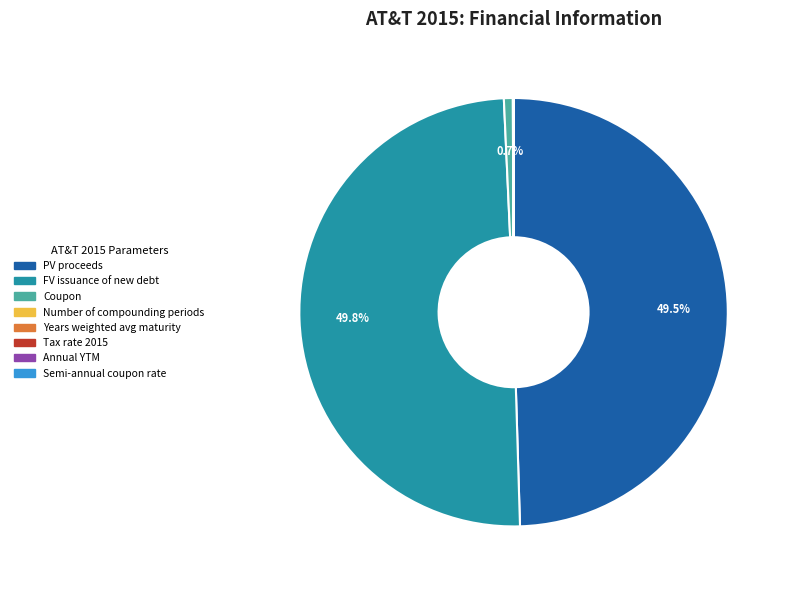

Does PV proceeds represent more than half of the total?

No